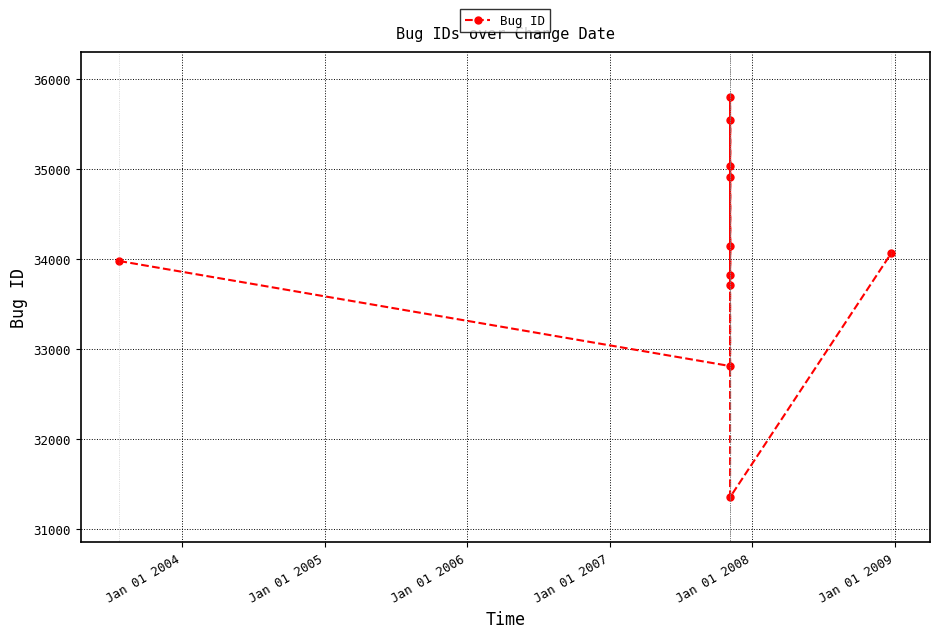

How many distinct data groups are displayed?

1